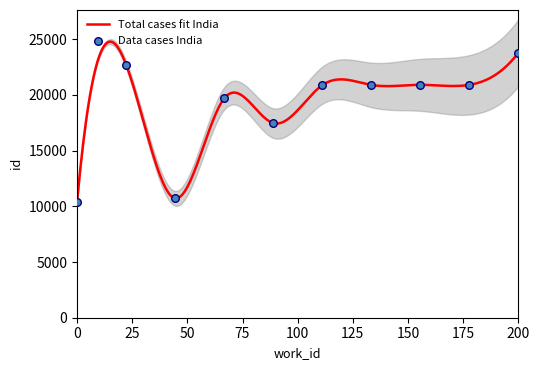

What is the ratio of the value at 7470 to the value at 7452?

1.0